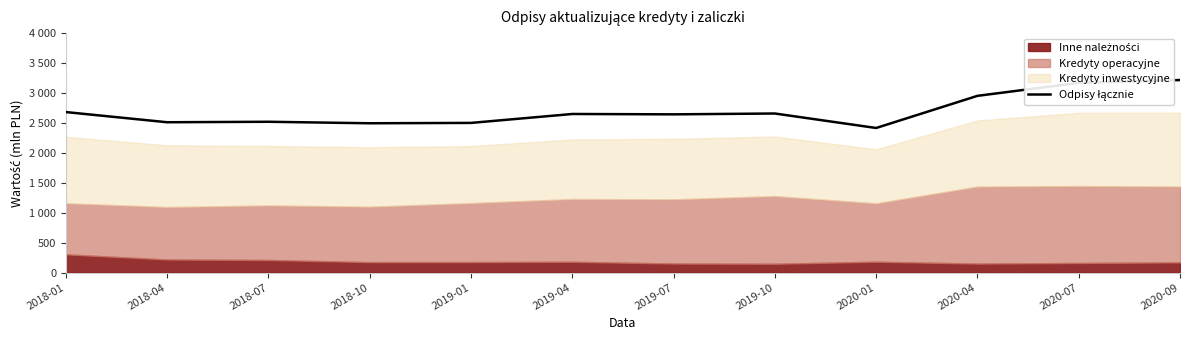

List the labels in order of value, smallest first.

2020-01, 2018-10, 2019-01, 2018-04, 2018-07, 2019-07, 2019-04, 2019-10, 2018-01, 2020-04, 2020-07, 2020-09